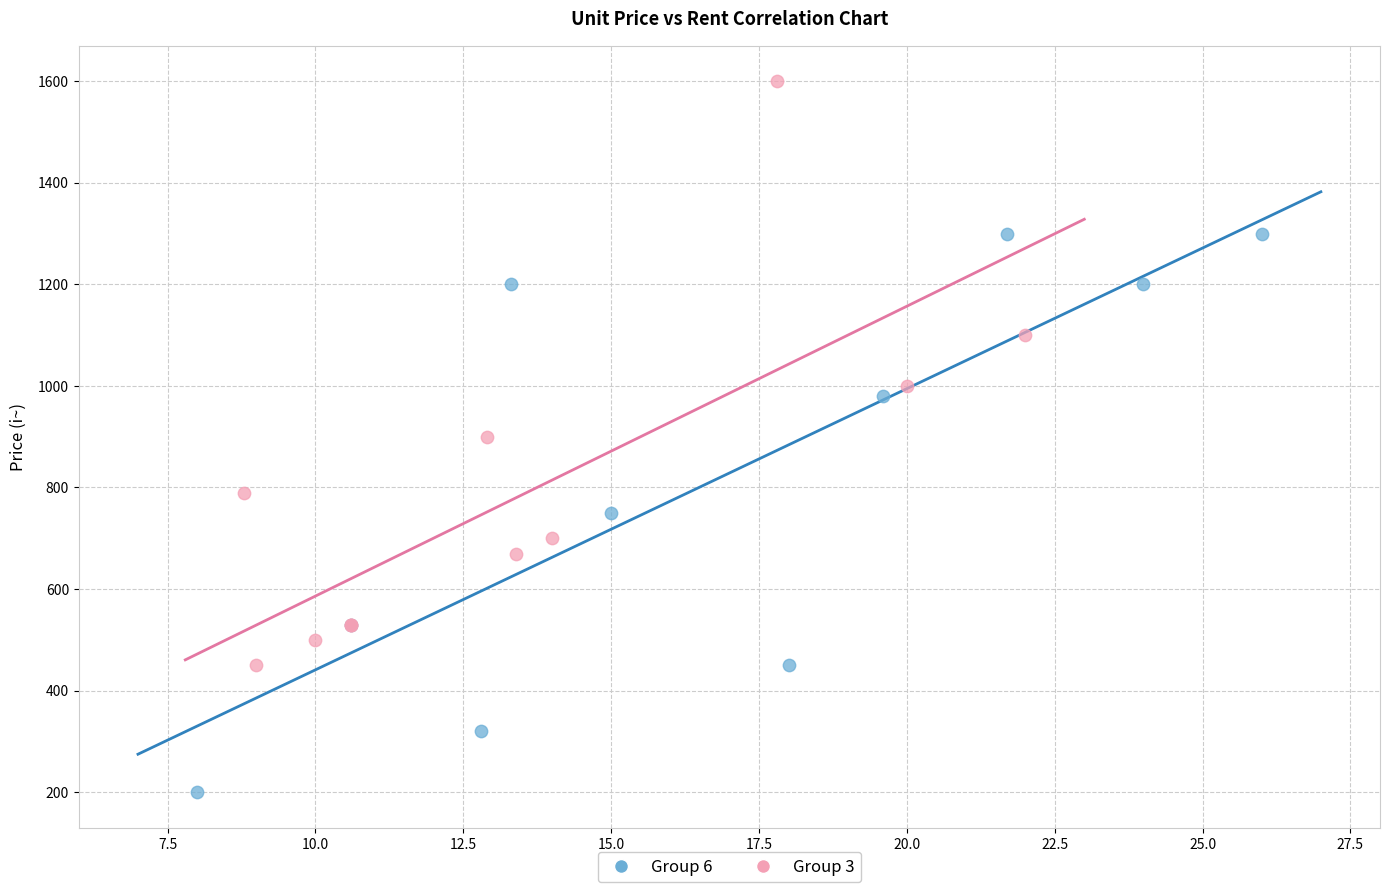

Which series contains the lowest Y value?

Group 6